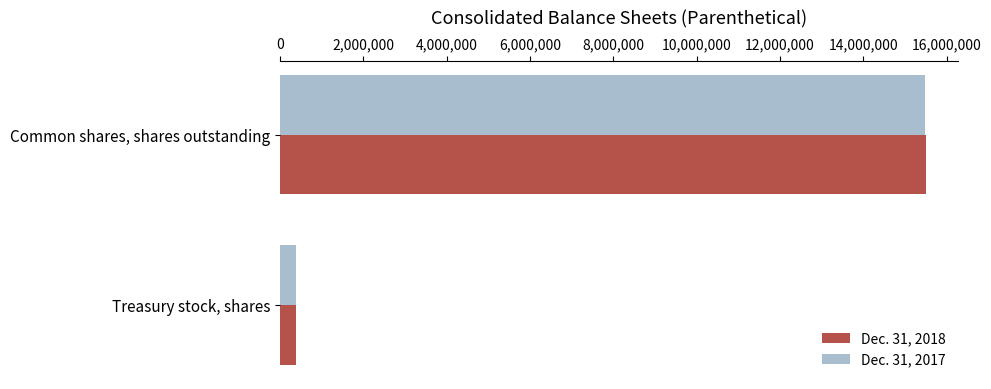

At Common shares, shares outstanding, list the series in order from largest to smallest.

Dec. 31, 2018, Dec. 31, 2017